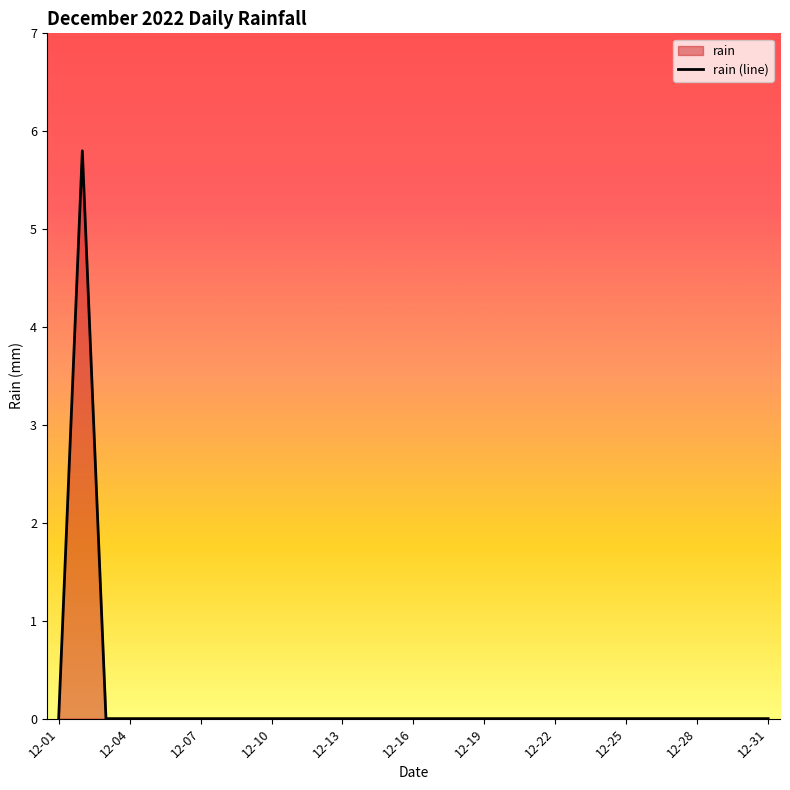

What is the average value?

0.2